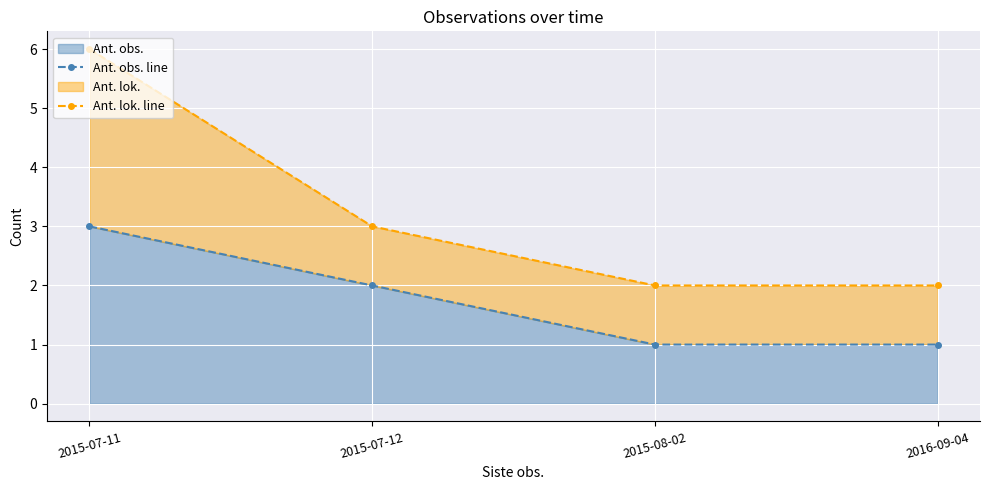

What is the highest value of the Ant. lok. line series?

6